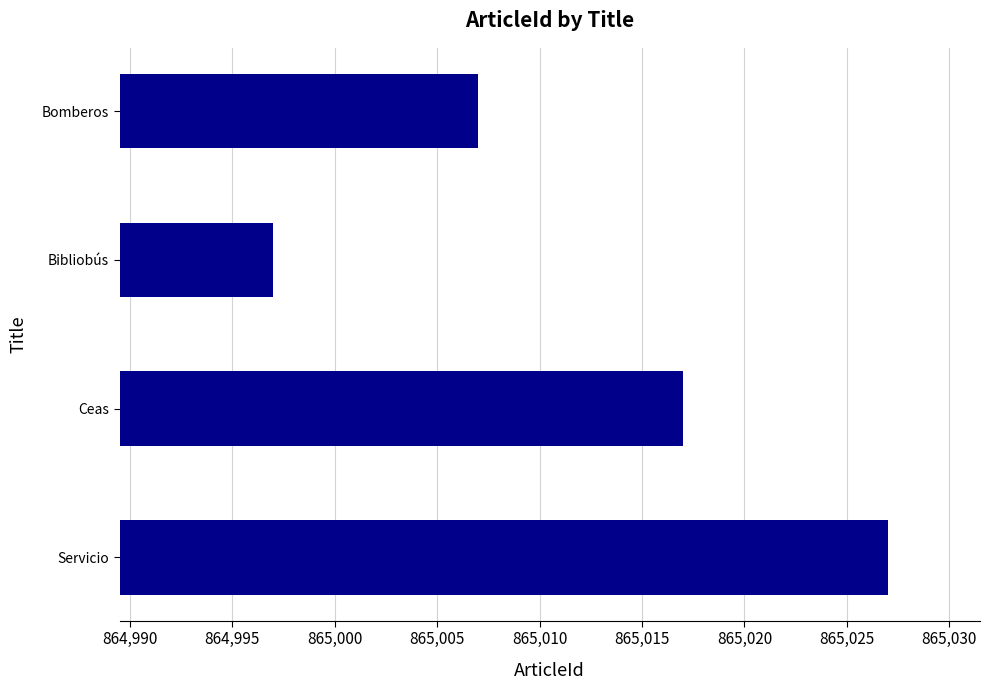

Which category has the highest value across all series?

Servicio